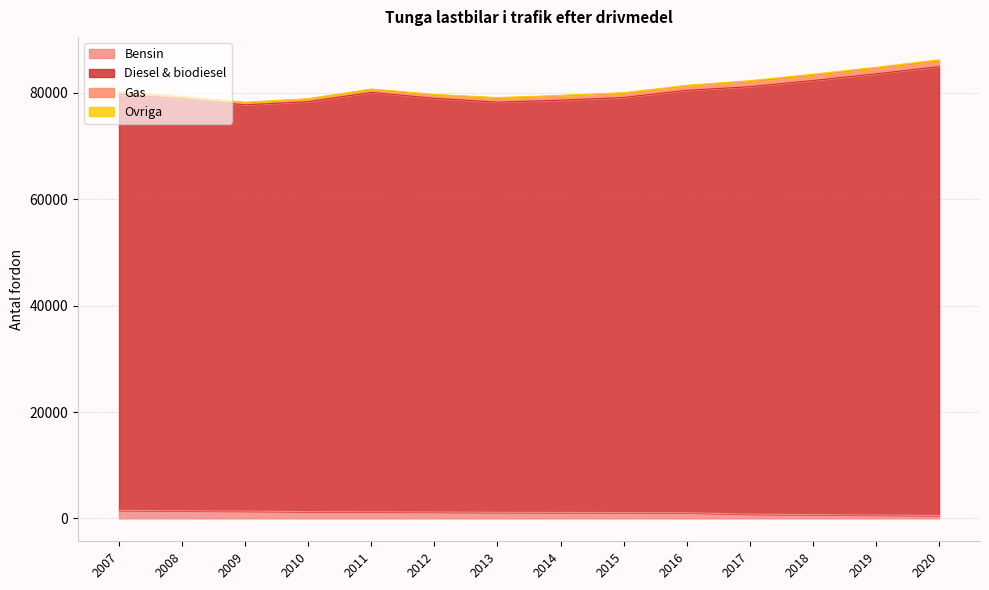

Where does the Diesel & biodiesel series first go above 80165?

2011